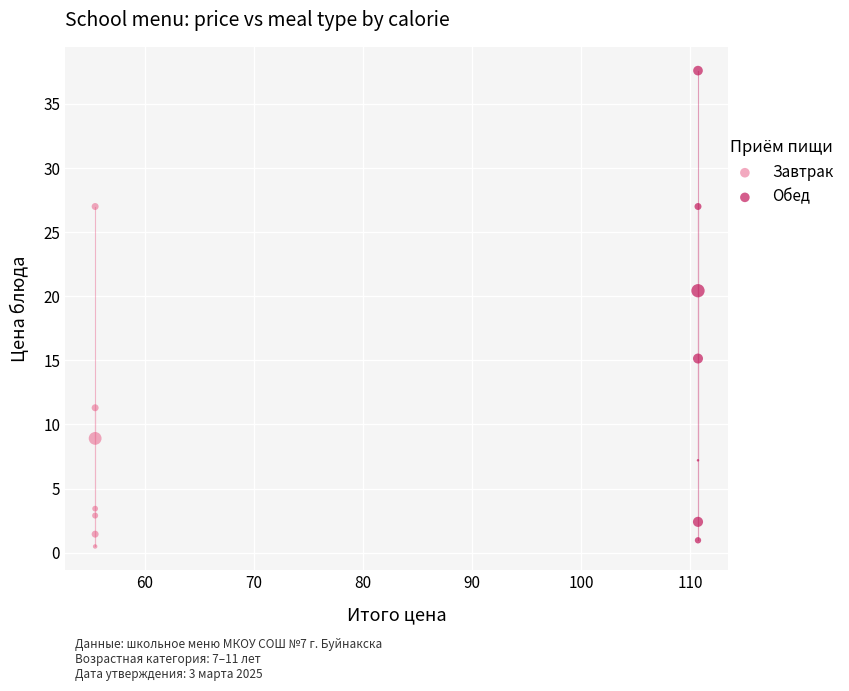

Which series has the largest Y range (max minus min)?

Обед